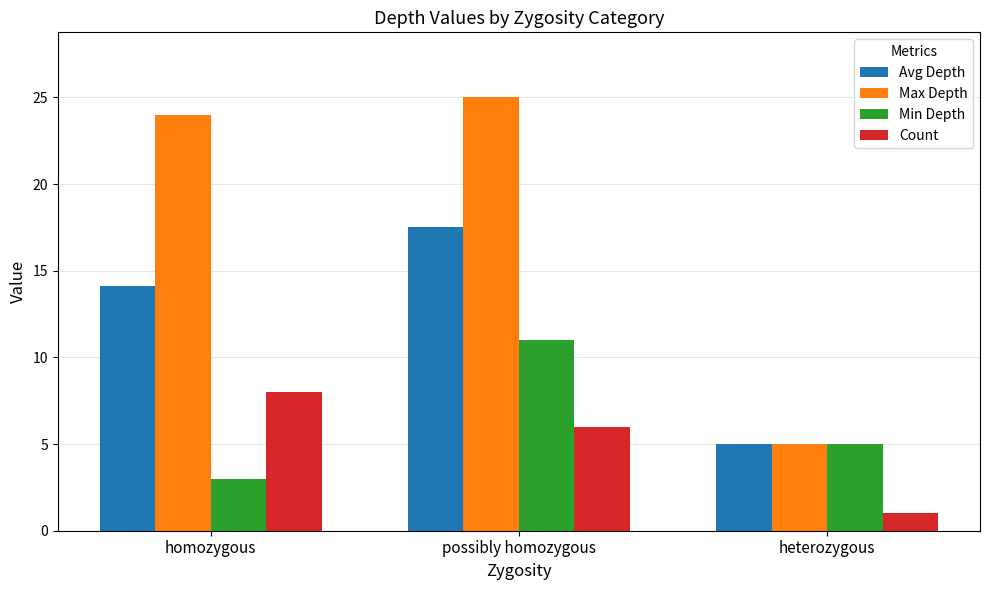

Which category has the lowest value in the Max Depth series?

heterozygous